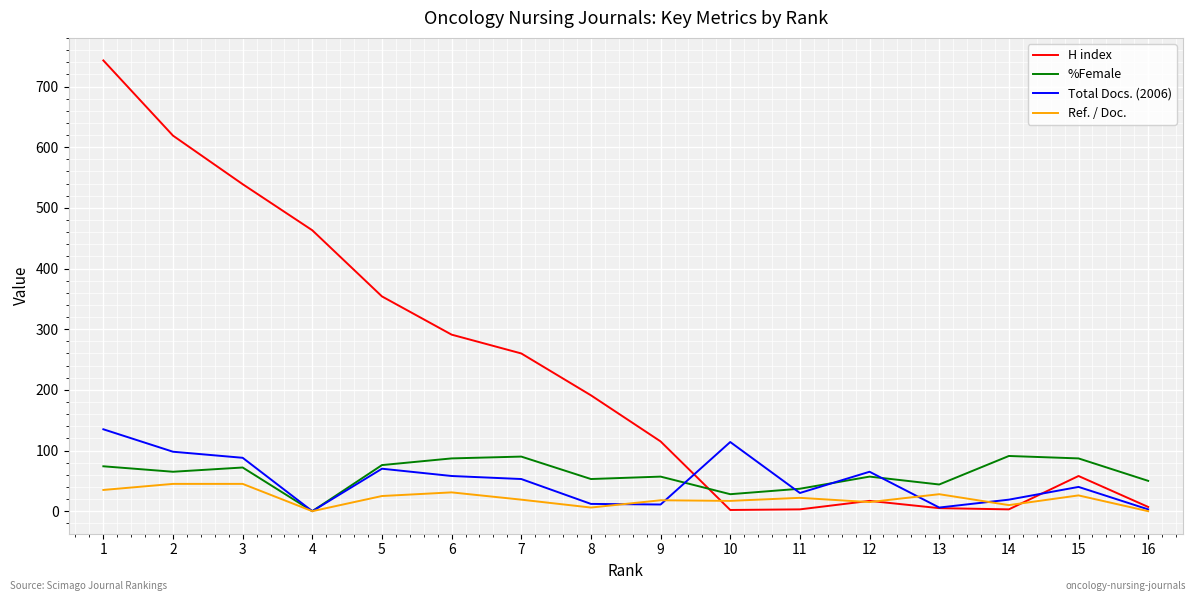

True or false: Total Docs. (2006) has a value of 102 at 5.

False